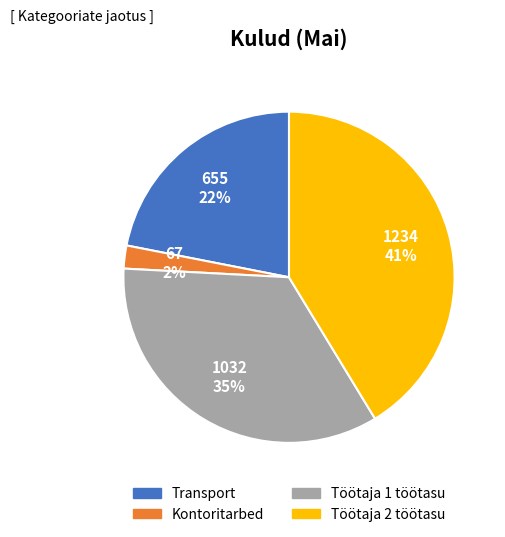

Do Töötaja 2 töötasu and Kontoritarbed together represent more than half of the pie?

No